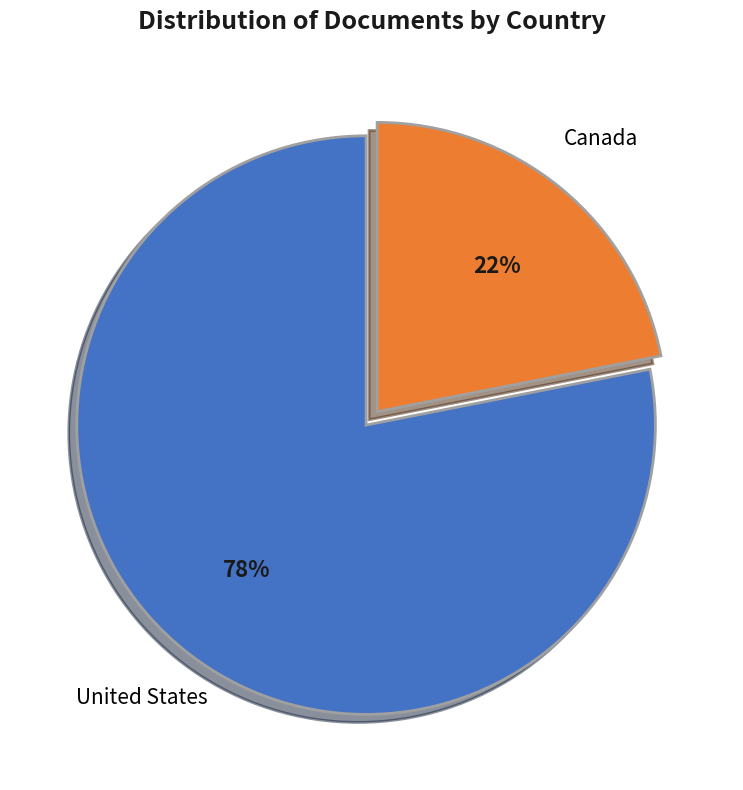

To the nearest percent, what is the average slice percentage?

50%